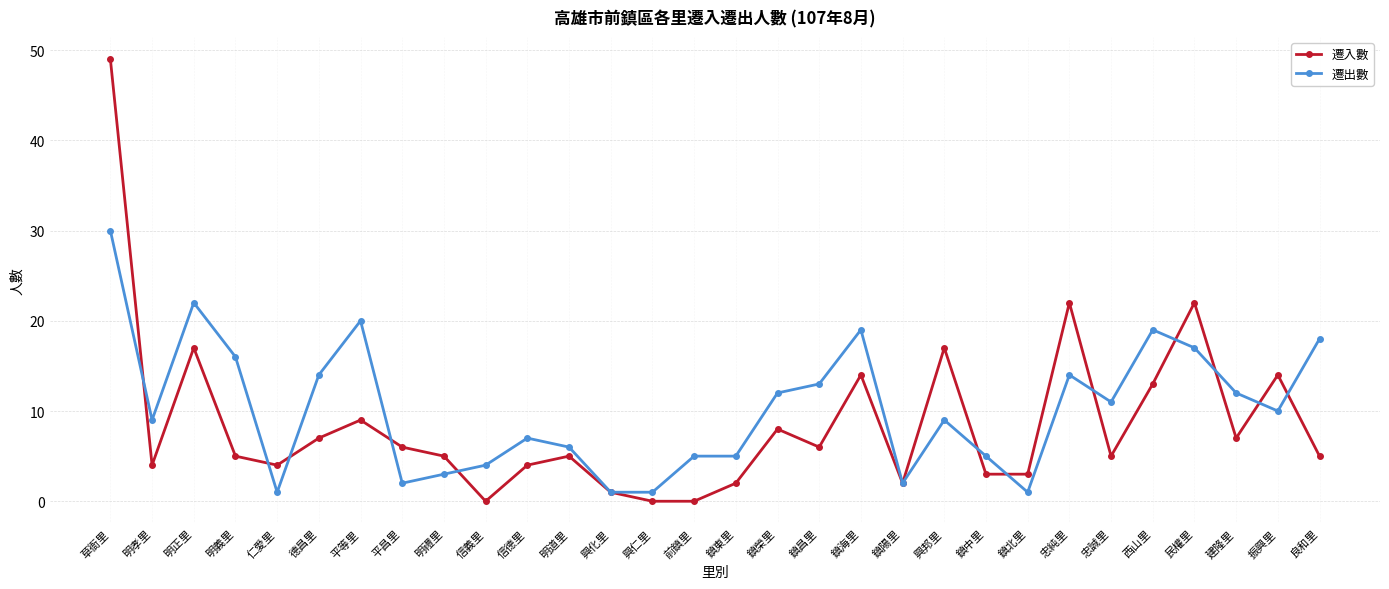

What is the total value across all series at 忠誠里?

16